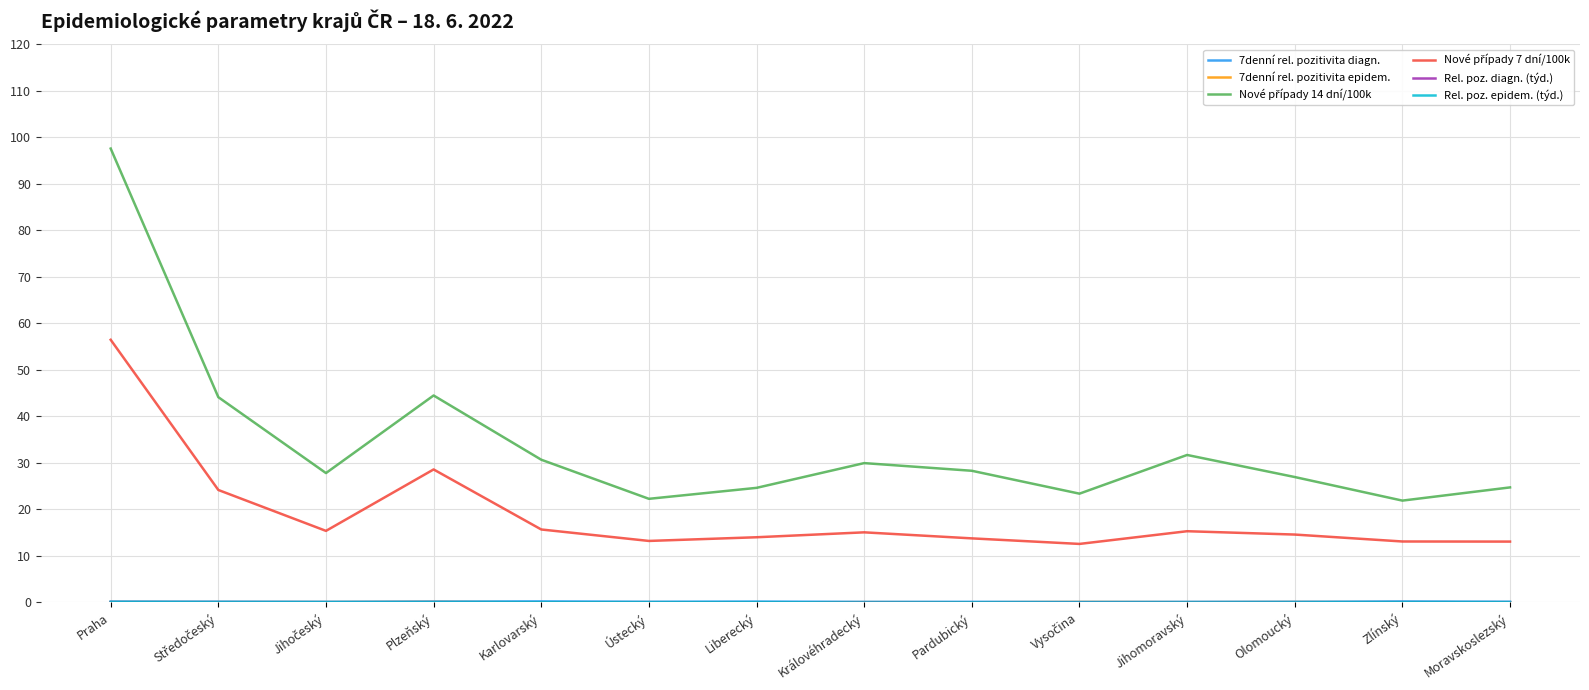

At which category is the sum across all series the highest?

Praha